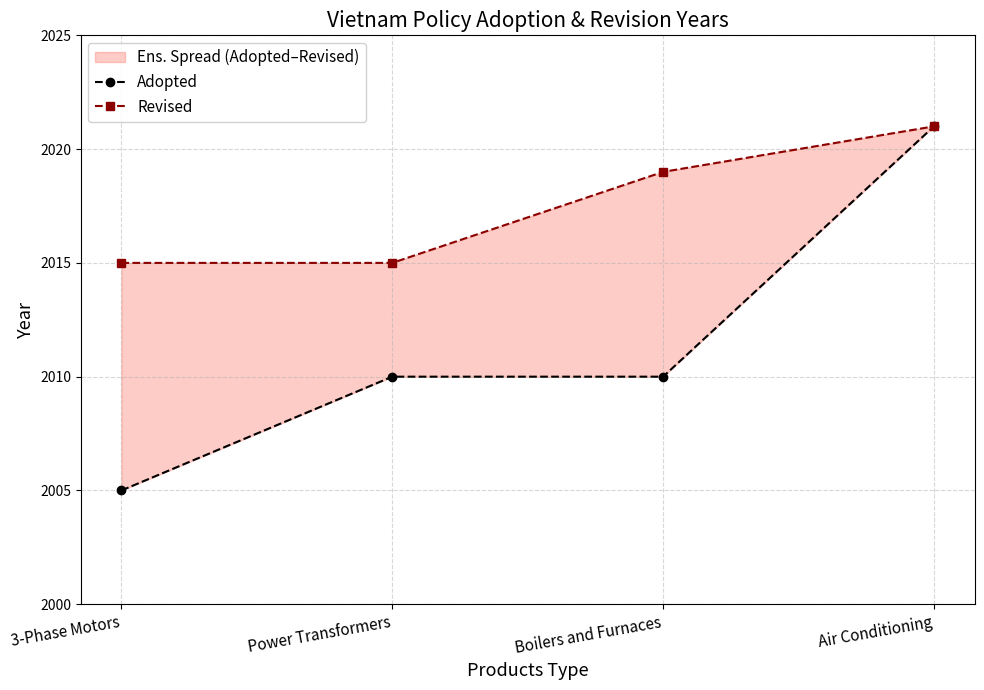

The Adopted series shows 2881 at Power Transformers. True or false?

False